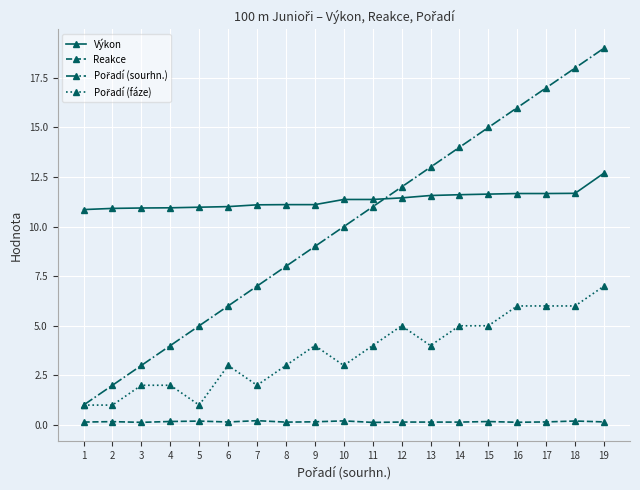

Is it true that Výkon equals 11.1 at 8?

True